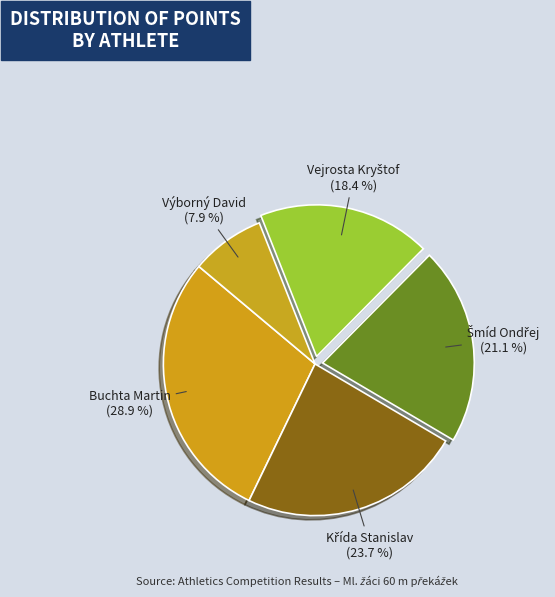

How many slices are in this pie chart?

5